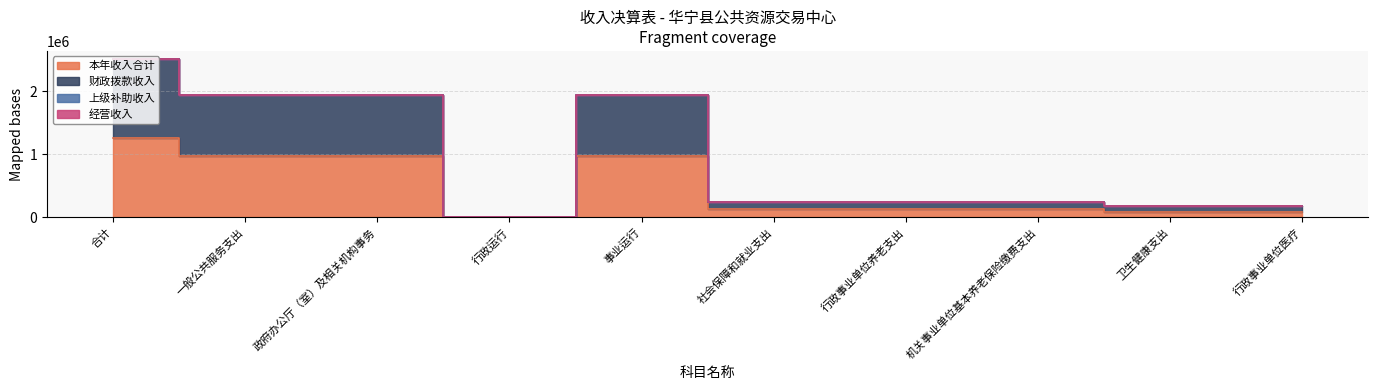

What is the difference between the second highest and minimum values in the 本年收入合计 series?

970972.6